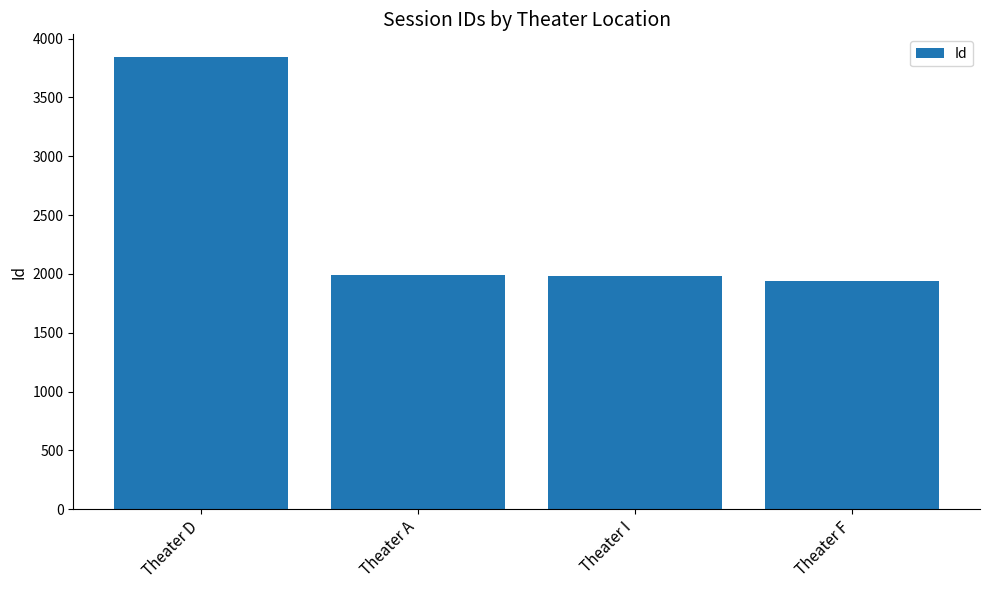

What is the average value?

2438